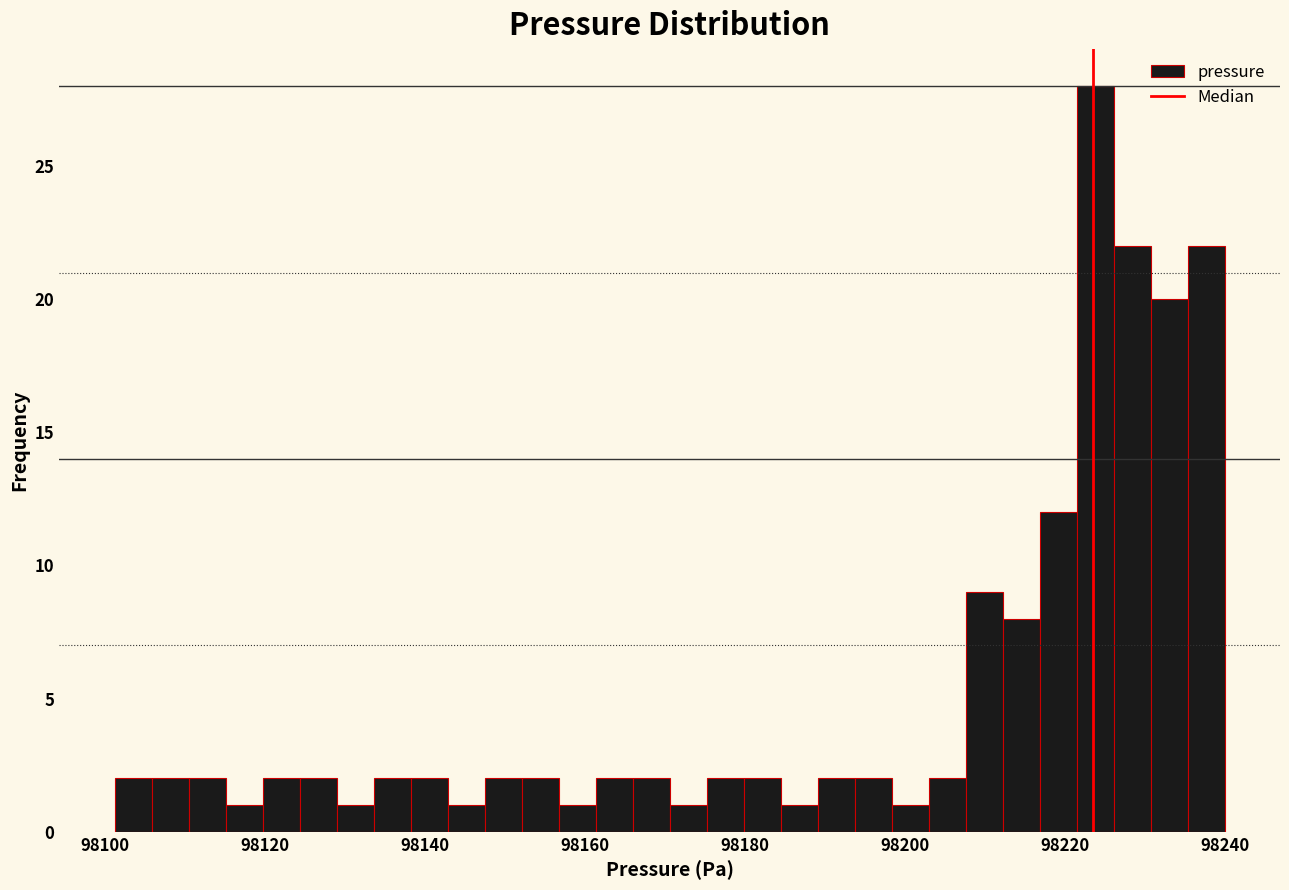

Around what value on the x-axis is the tallest bar? Give the approximate position of its centre, as read against the axis.

98224